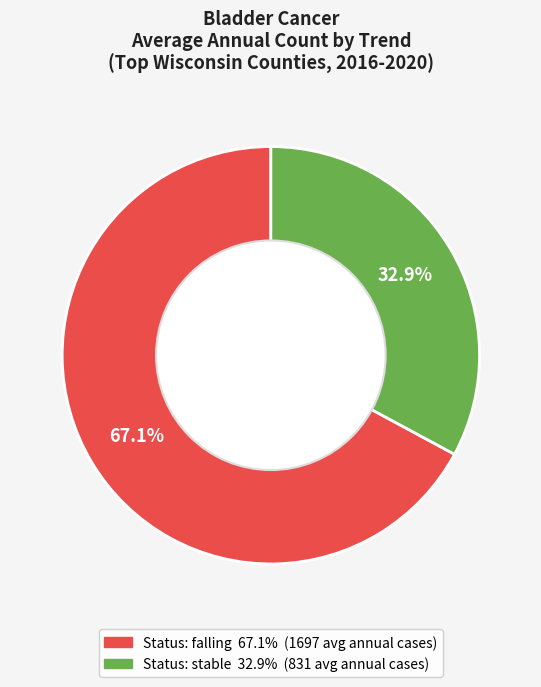

Is there a majority slice in this chart?

Yes